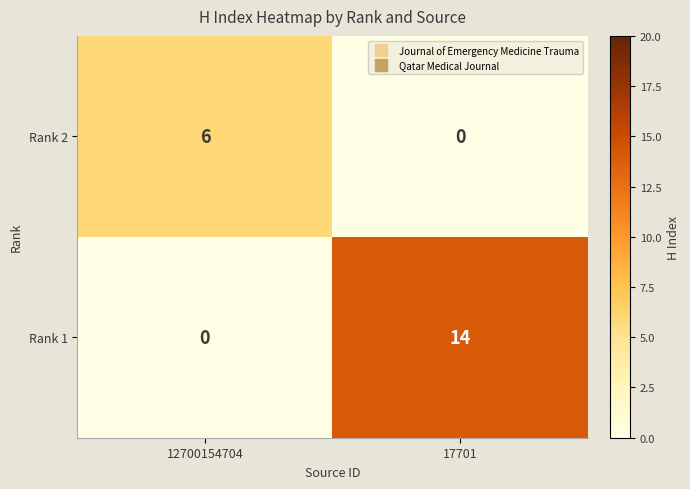

What is the approximate value of Rank 1 at 17701, to the nearest 10?

10